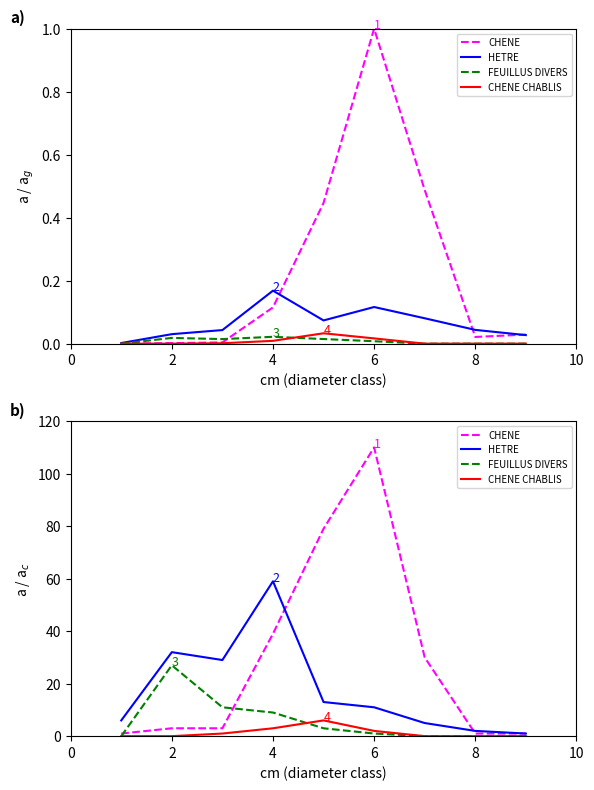

What is the greatest value displayed?

110